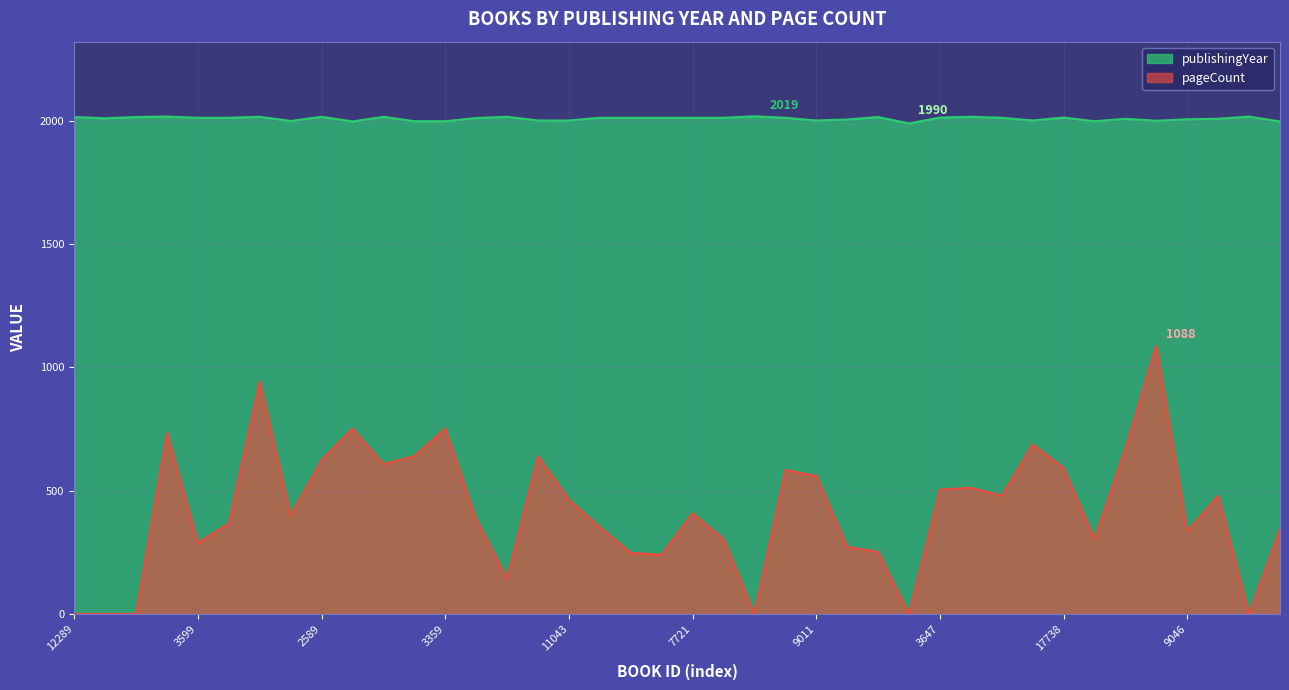

How many lines are shown in the chart?

2